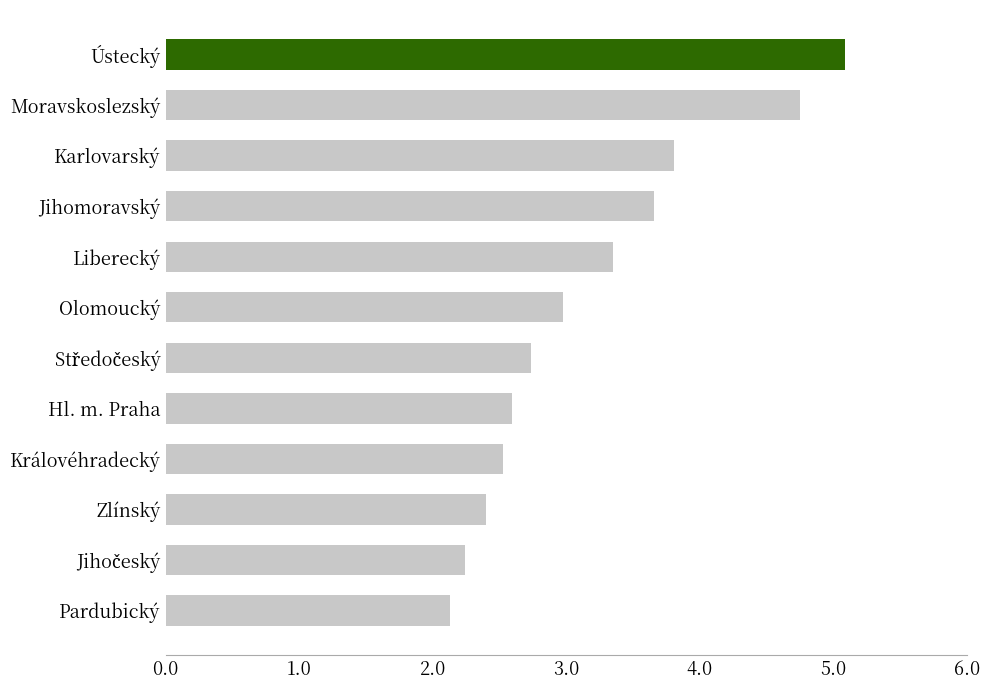

What is the ratio of the value at Moravskoslezský to the value at Hl. m. Praha?

1.8